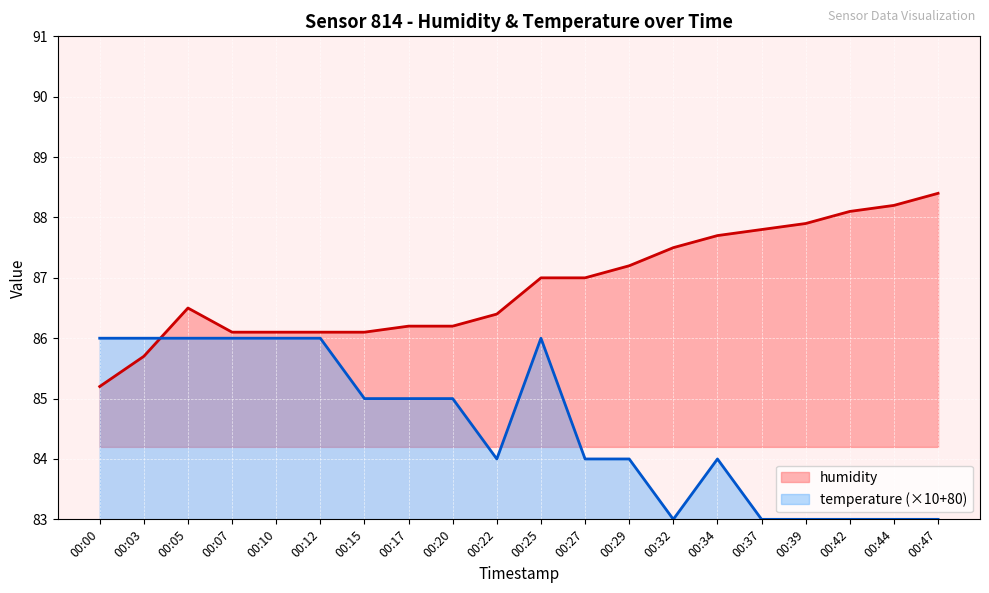

The value at 00:17 is 132.0. True or false?

False